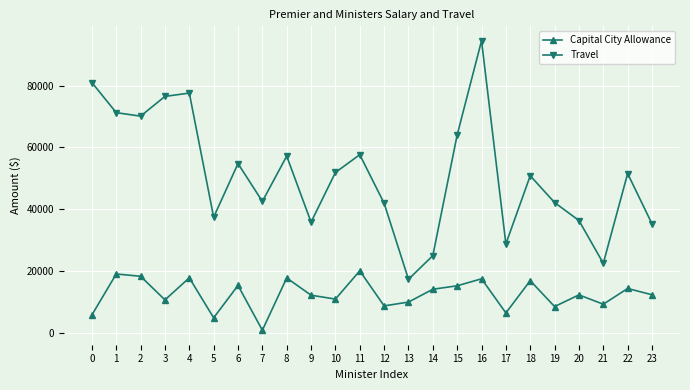

True or false: Capital City Allowance and Travel cross at least once.

False